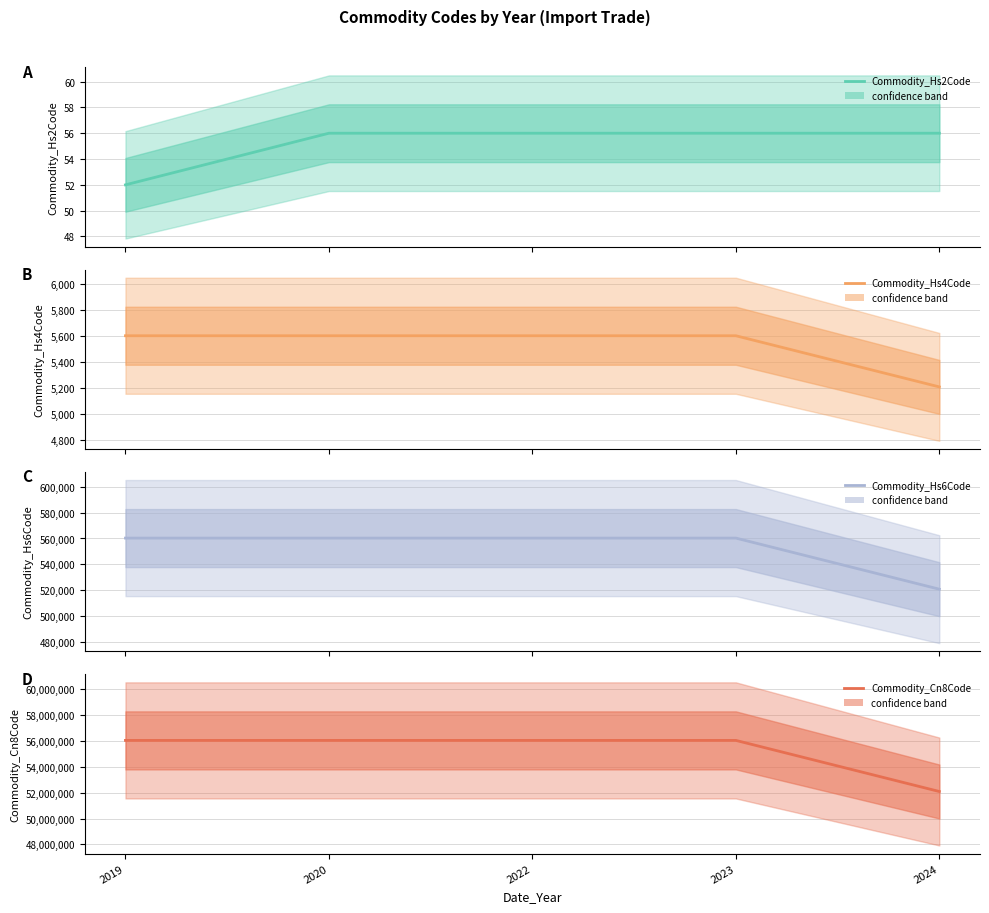

The value of Commodity_Hs6Code at 2022 is 560312. True or false?

True